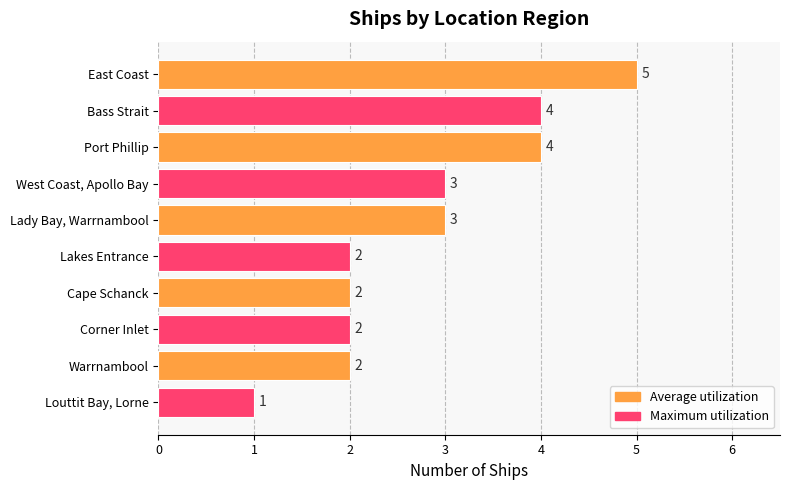

Reading top to bottom, list all the values displayed in this chart.

5	4	4	3	3	2	2	2	2	1